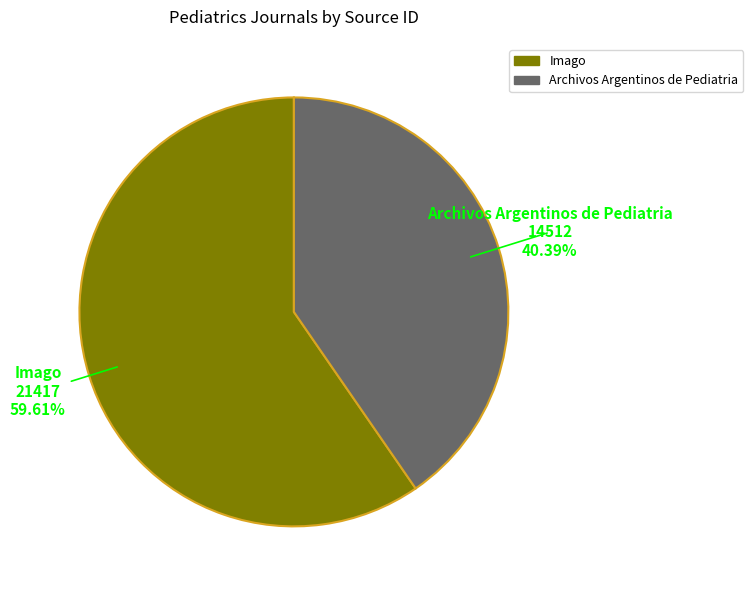

Rank the categories by value from lowest to highest.

Archivos Argentinos de Pediatria, Imago